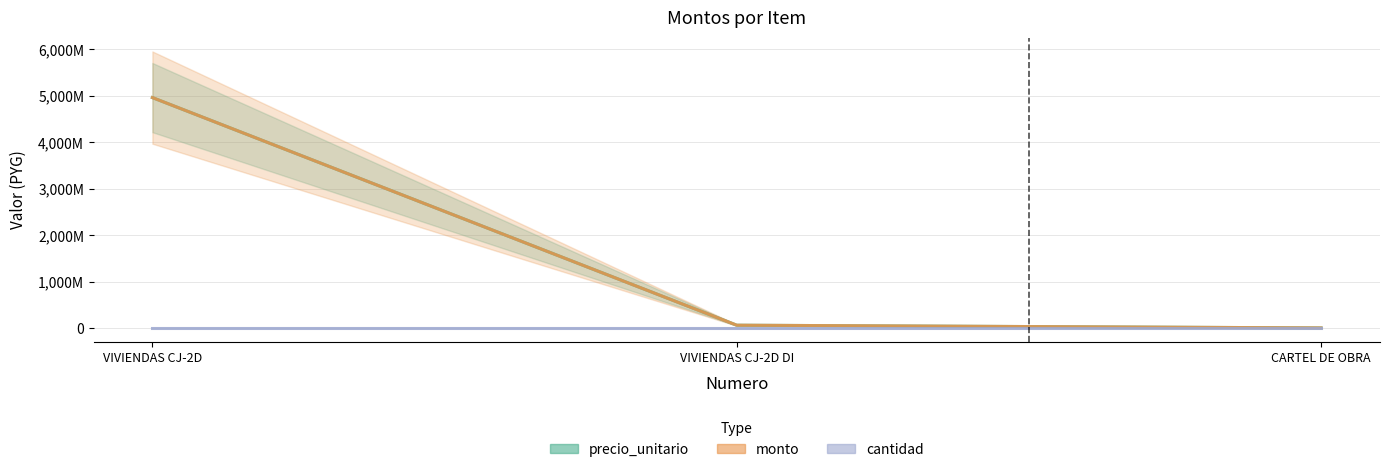

Does the chart have visible grid lines?

Yes